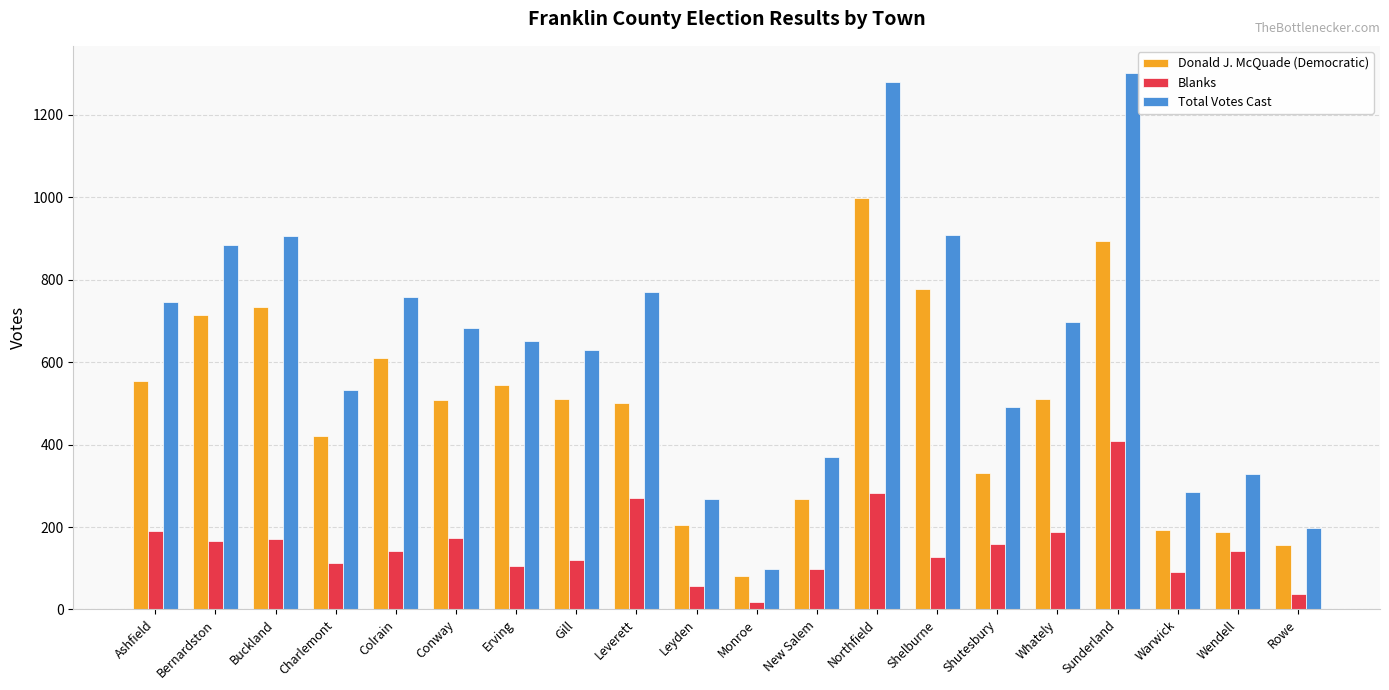

What is the value of the Blanks bar at the 4th from the left?

112